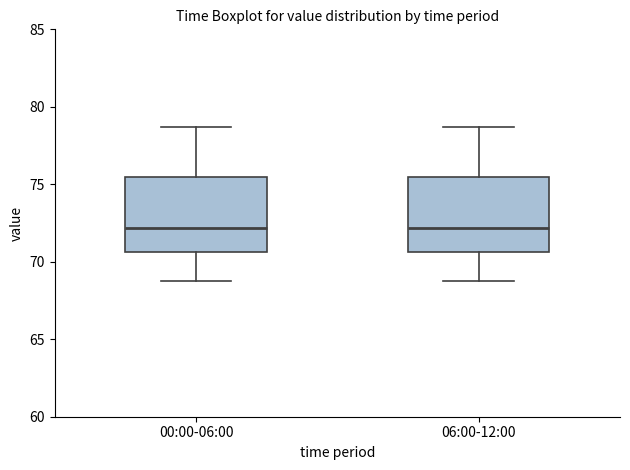

Reading left to right, read every box against the y-axis: the position of its median line, the range the box covers, and the ends of its whiskers. The values are not printed on the chart, so give them approximately, as read against the axis.

00:00-06:00: median 72.0, box 70.5 to 75.5, whiskers 69.0 to 78.5
06:00-12:00: median 72.0, box 70.5 to 75.5, whiskers 69.0 to 78.5